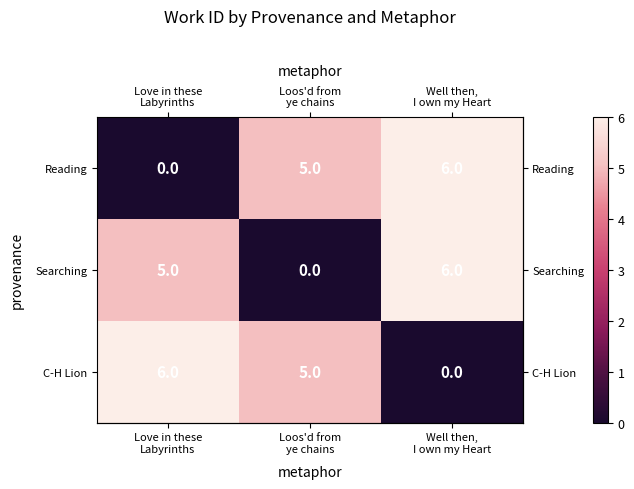

What is the average value of the C-H Lion series?

4